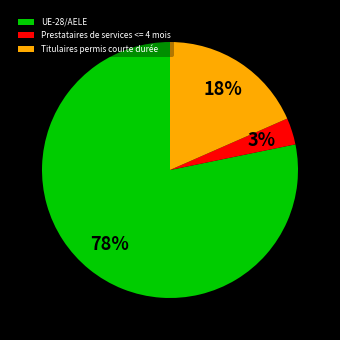

Count the number of slices in the pie.

3